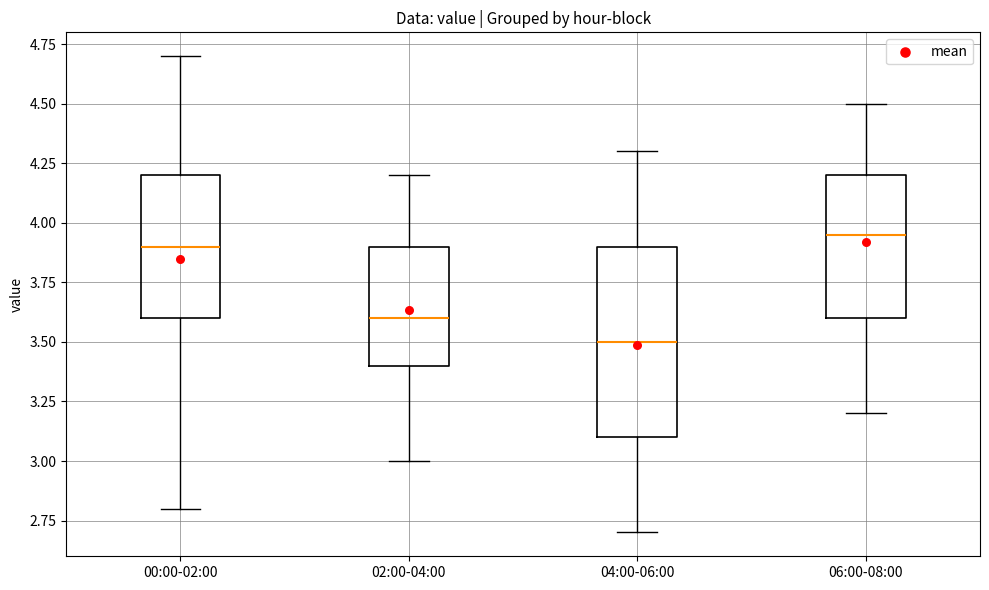

Where does the upper whisker of the box for 00:00-02:00 end on the y-axis? The values are not printed on the chart, so give them approximately, as read against the axis.

4.70